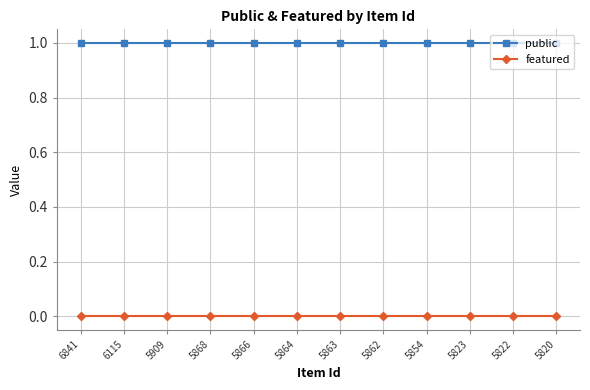

Which series has the largest total across all categories?

public